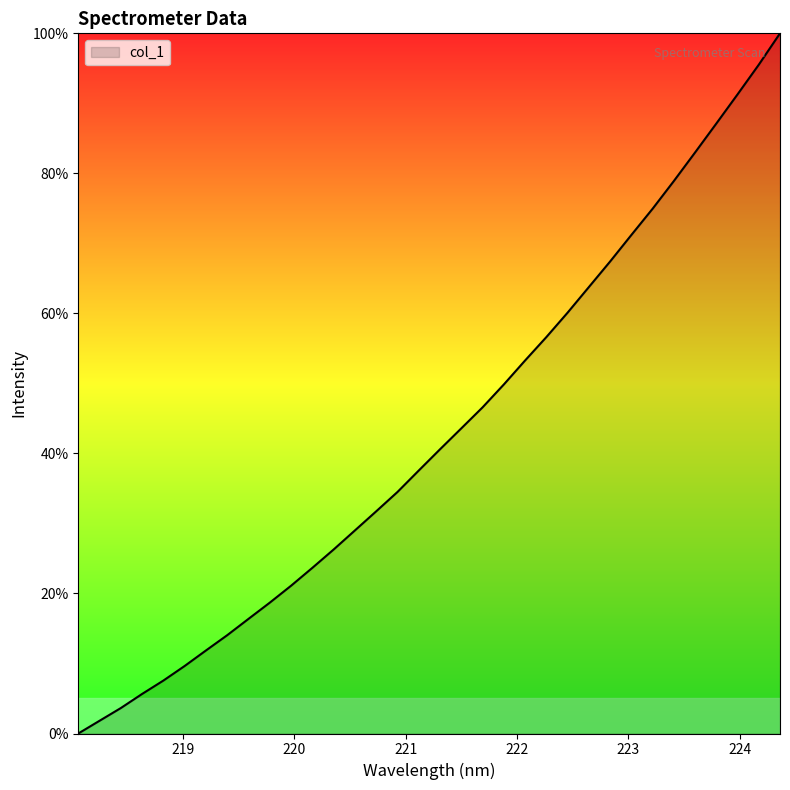

True or false: the data has more than 0 interior local peaks.

False